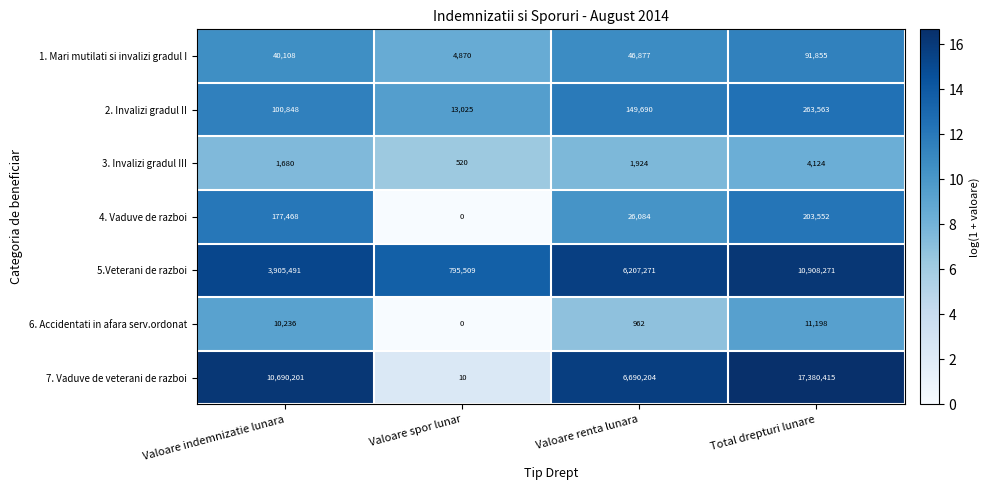

Between Valoare spor lunar and Valoare renta lunara, which series saw the biggest shift?

7. Vaduve de veterani de razboi